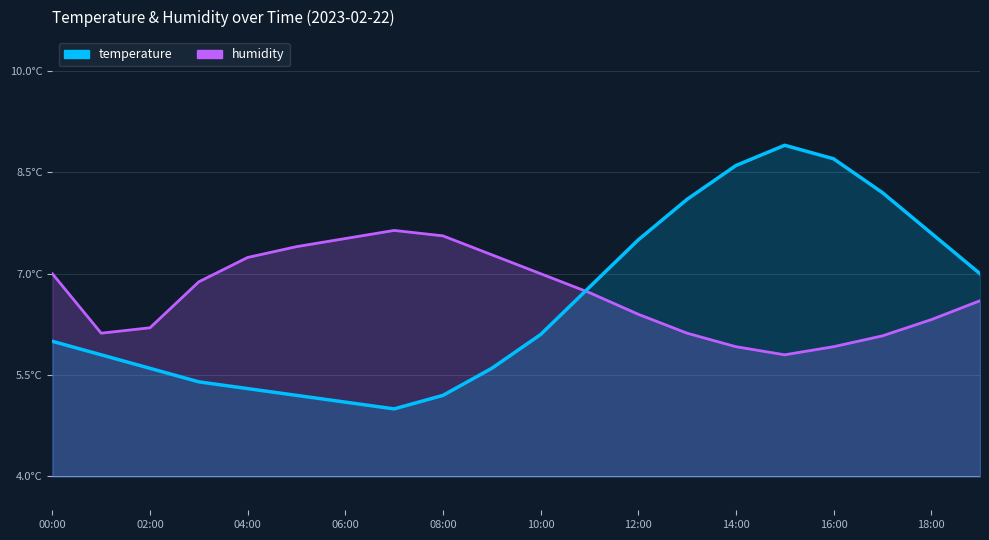

True or false: temperature has more than 1 points higher than both neighbors.

False